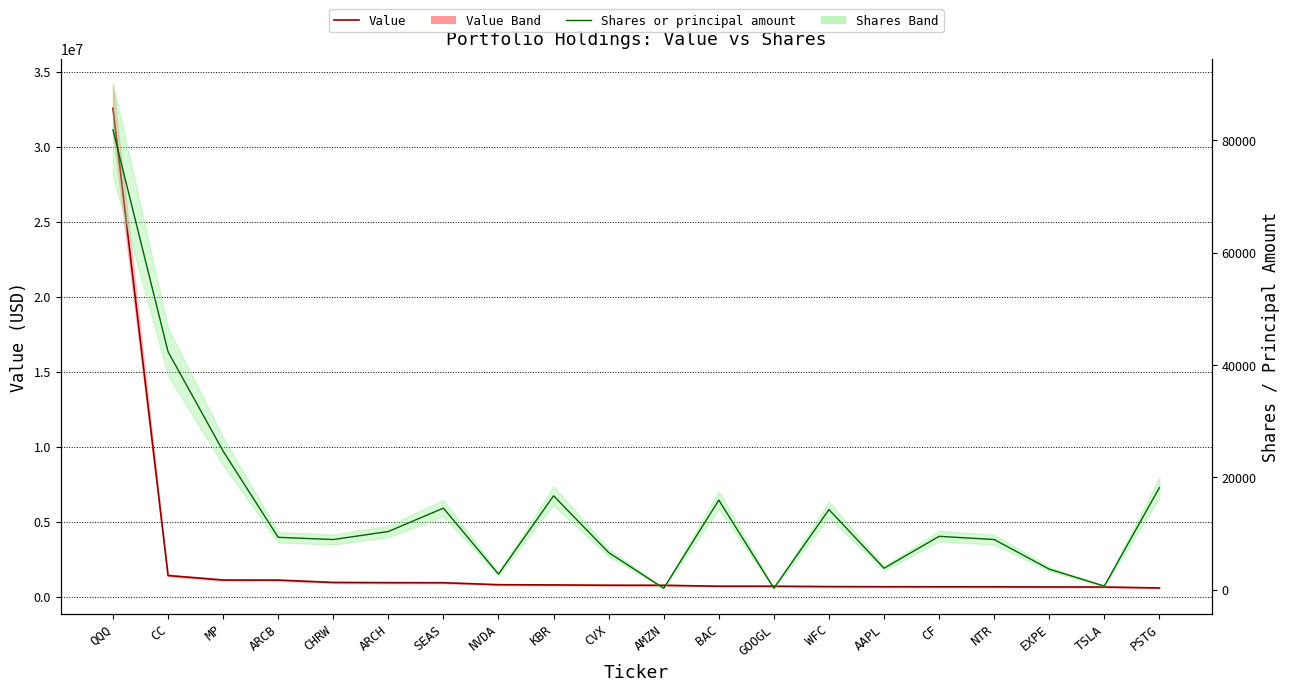

What is the greatest value displayed?

32568000